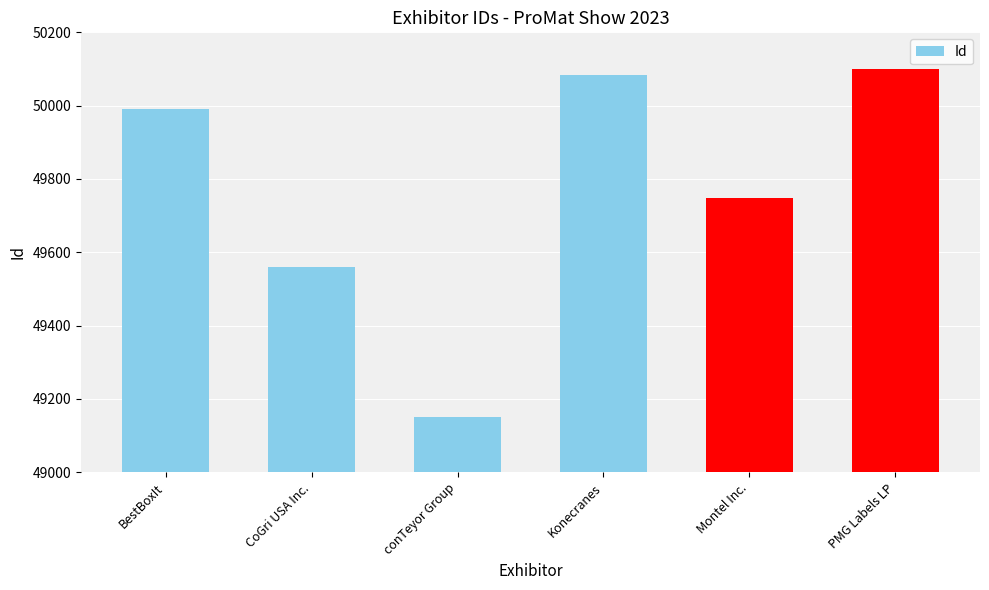

How many categories are shown in the chart?

6